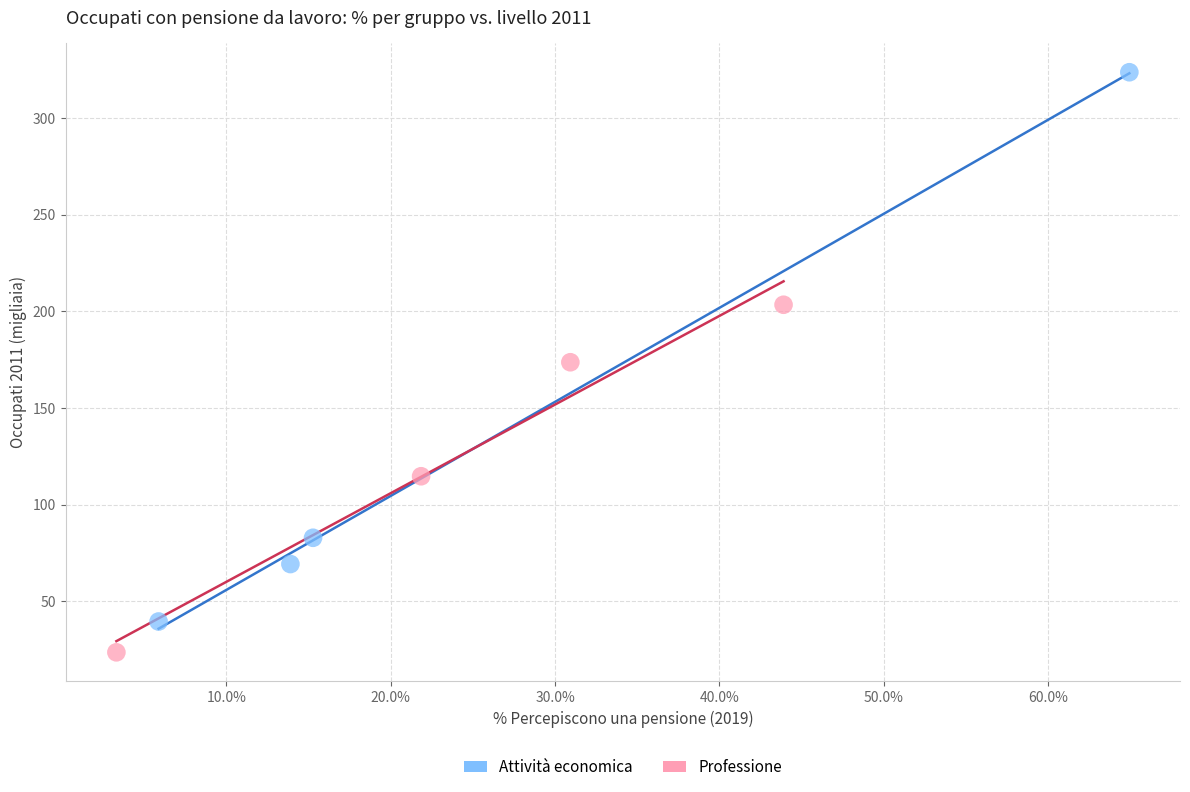

Which series has the largest Y range (max minus min)?

Attività economica